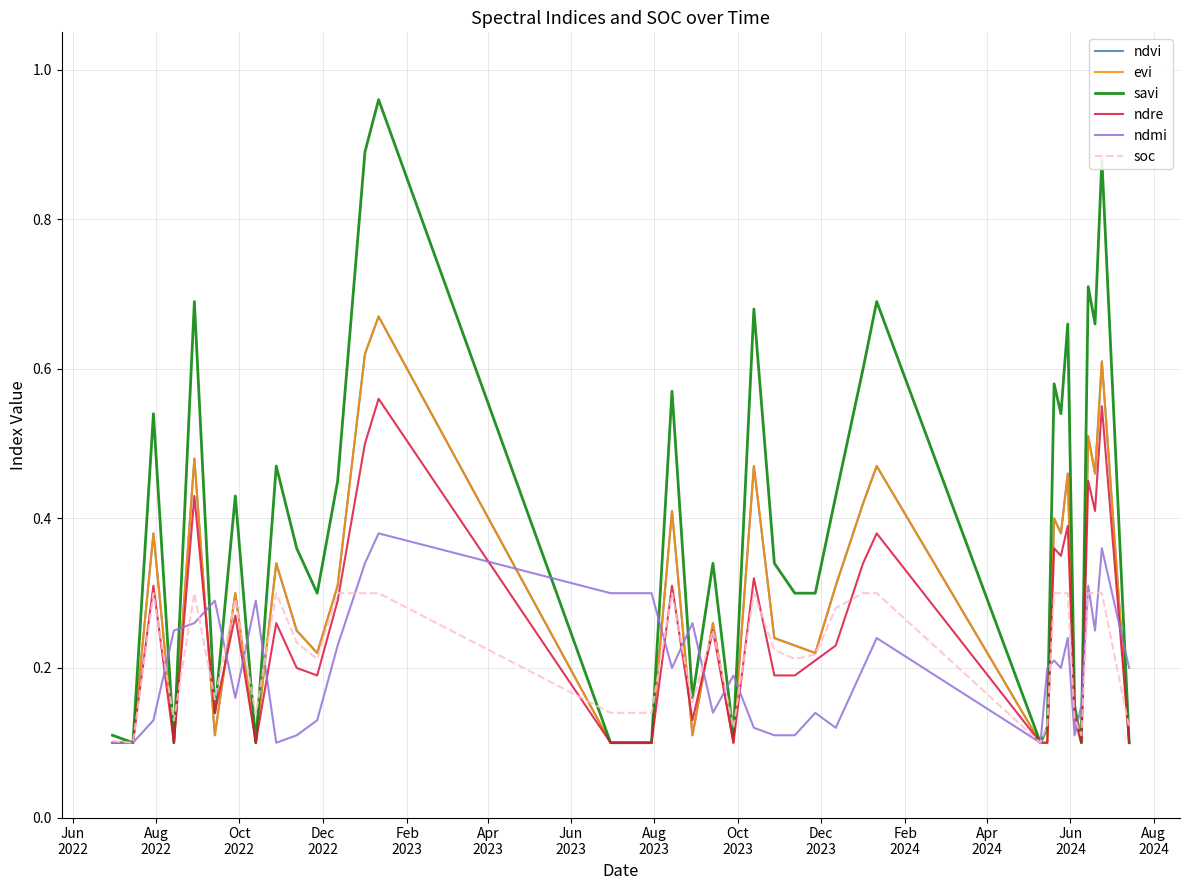

What is the difference between the maximum and minimum values in the soc series?

0.2